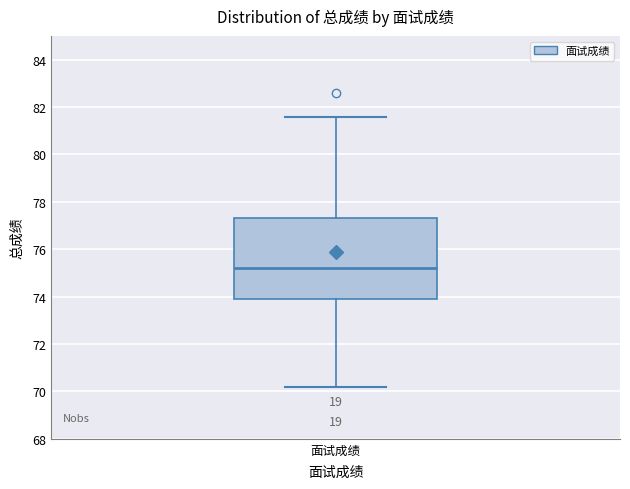

Where is the upper edge of the box for 面试成绩 on the y-axis? The values are not printed on the chart, so give them approximately, as read against the axis.

77.4